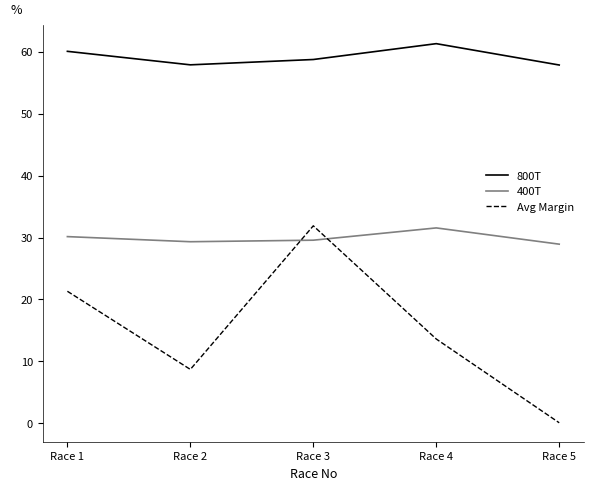

What is the total value across all series at Race 1?

111.5